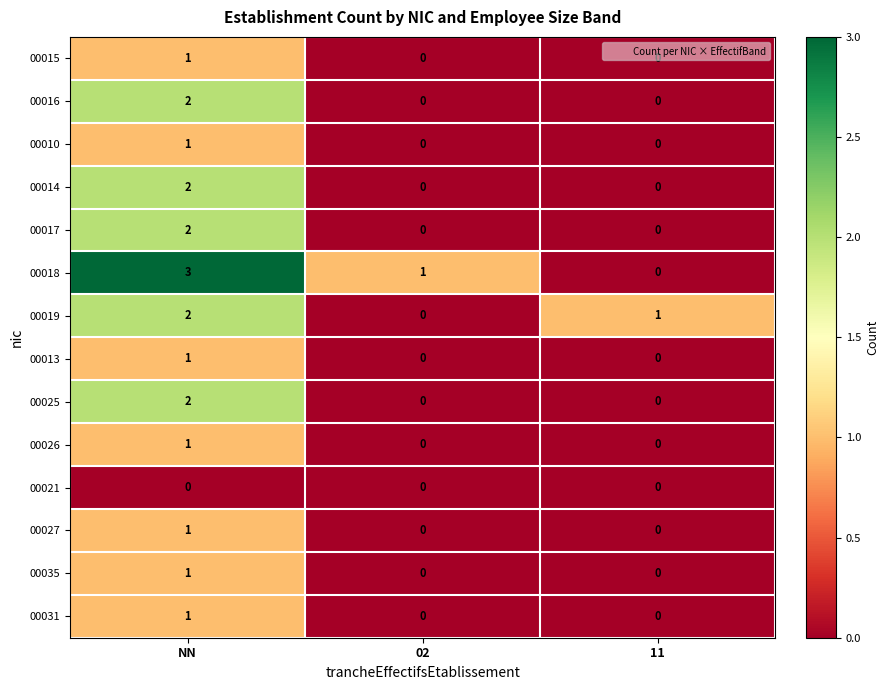

Which series has the widest spread of values?

00018